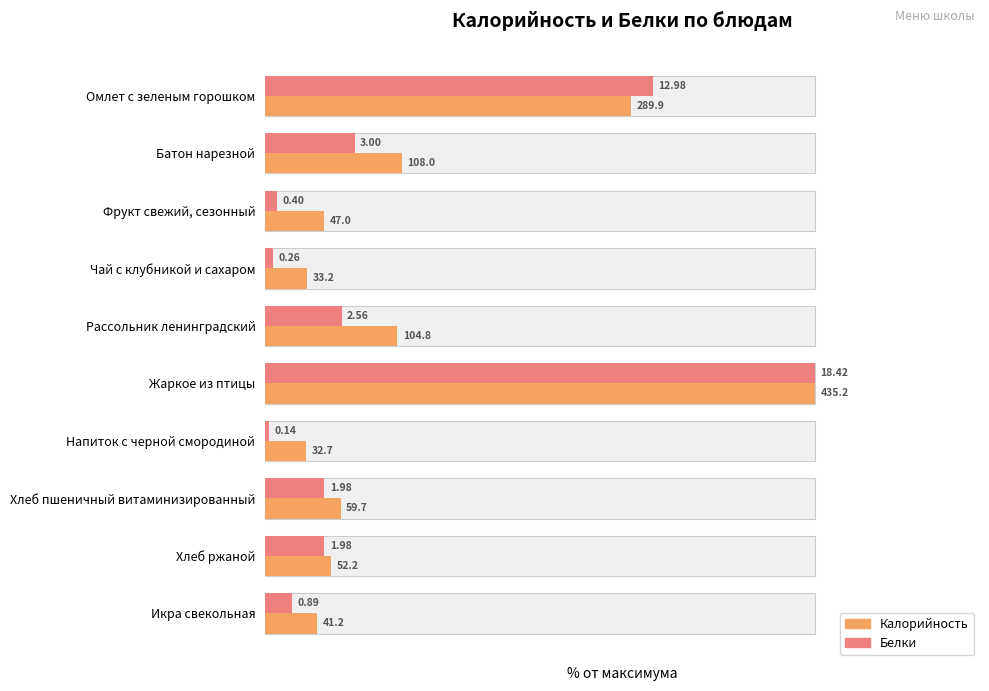

What is the value of the Белки bar at the 2nd from the left?

16.3